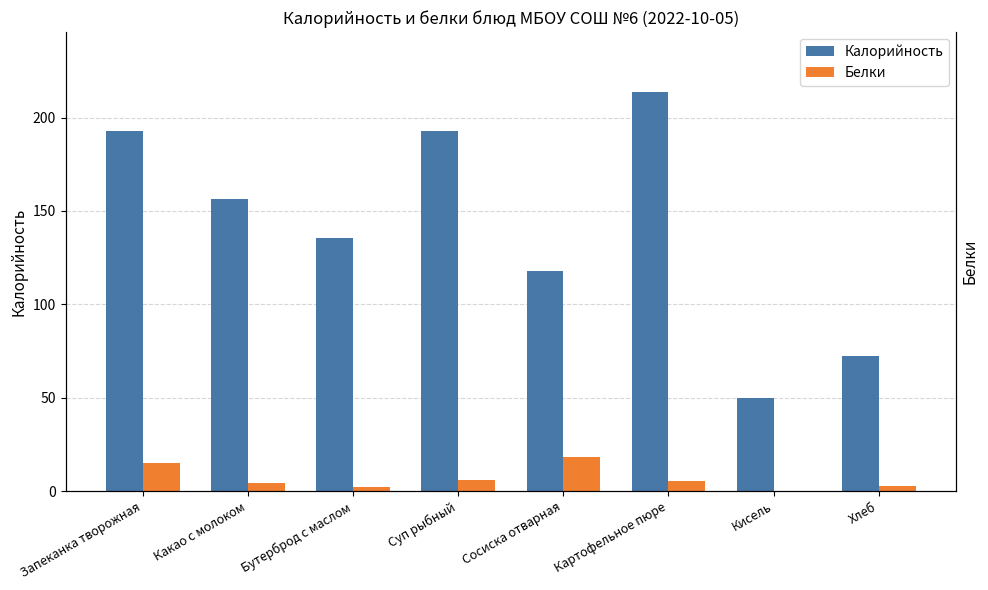

How many data points in Белки are above 5?

4